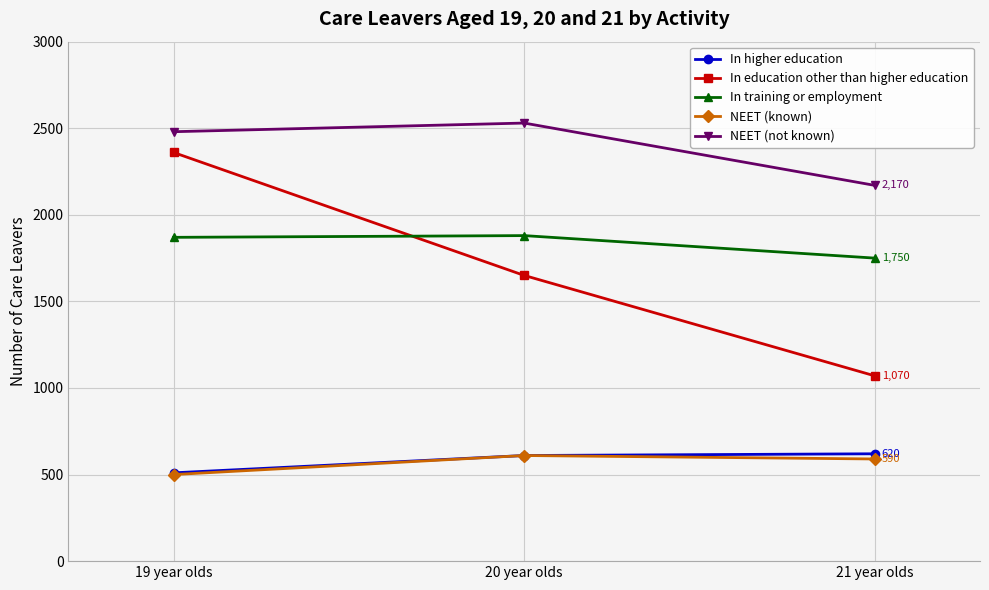

Which series has the largest total across all categories?

NEET (not known)